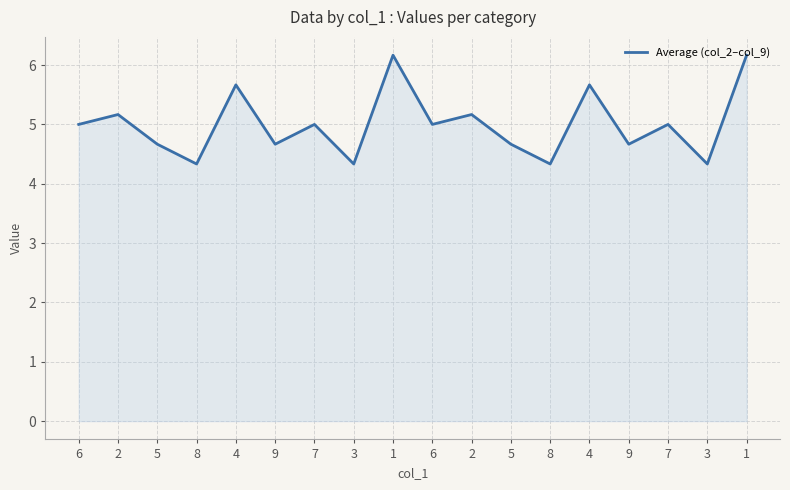

Reading left to right, what are all the values shown in this chart?

5.0	5.2	4.7	4.3	5.7	4.7	5.0	4.3	6.2	5.0	5.2	4.7	4.3	5.7	4.7	5.0	4.3	6.2